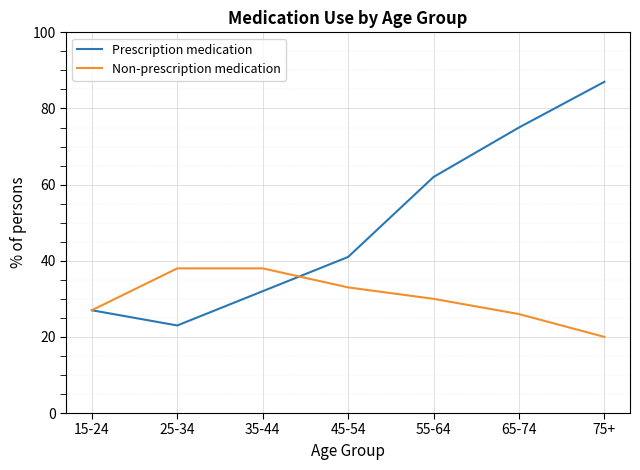

Which series has the largest total across all categories?

Prescription medication